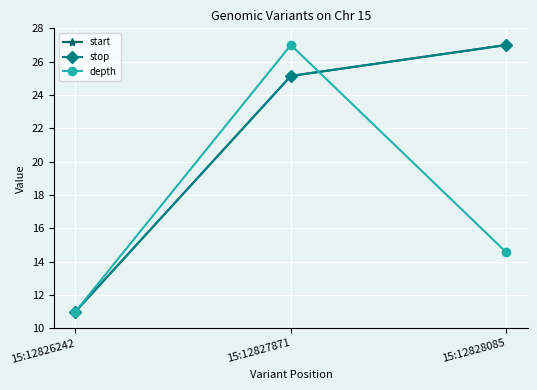

Count the stop values in the range 11 to 27.

3